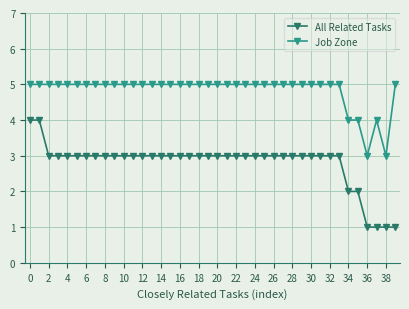

Which series has the widest spread of values?

All Related Tasks